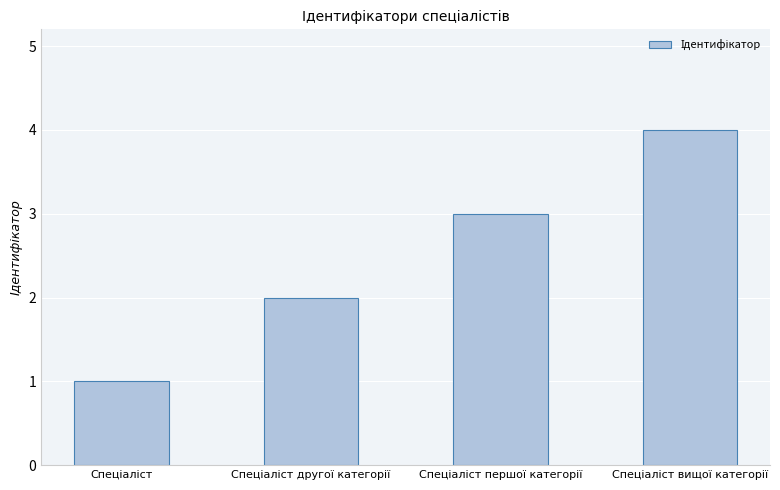

What is the difference between the maximum and minimum values?

3